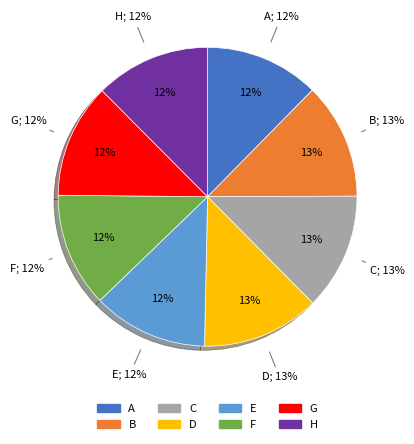

Is it true that F is 12% of the pie?

True